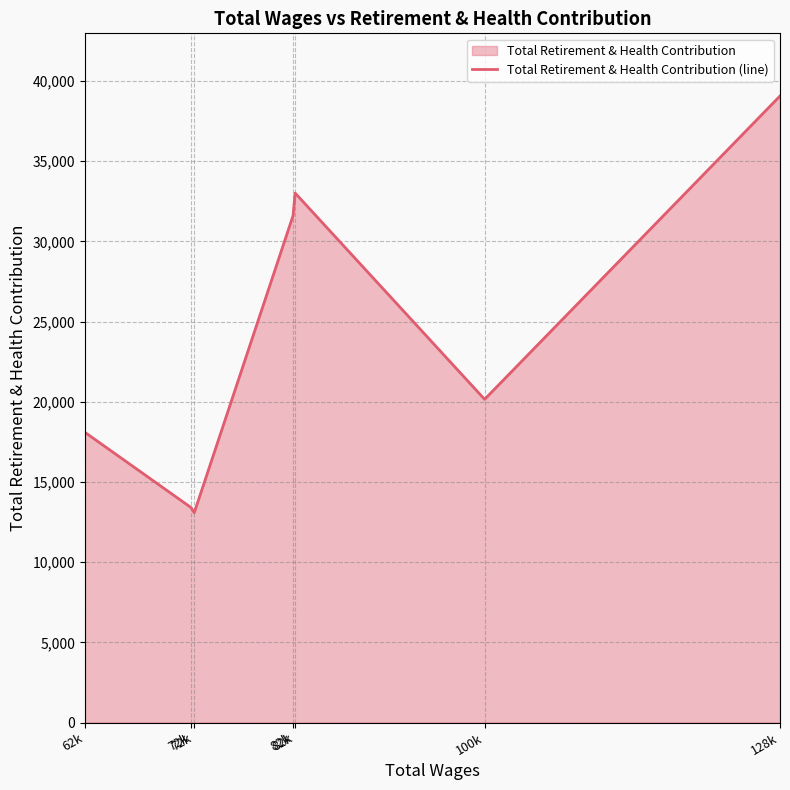

Does the chart have visible grid lines?

Yes